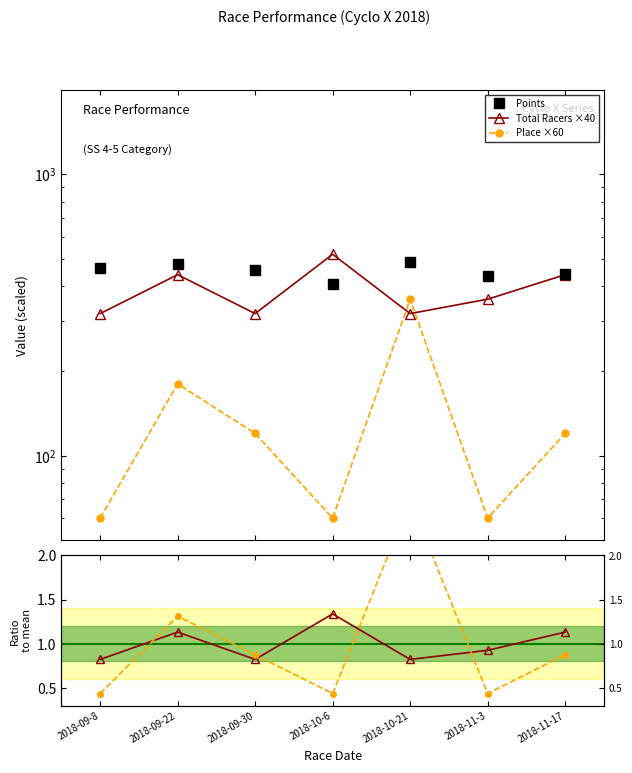

What is the value of the Points point at the 5th from the left?

487.0